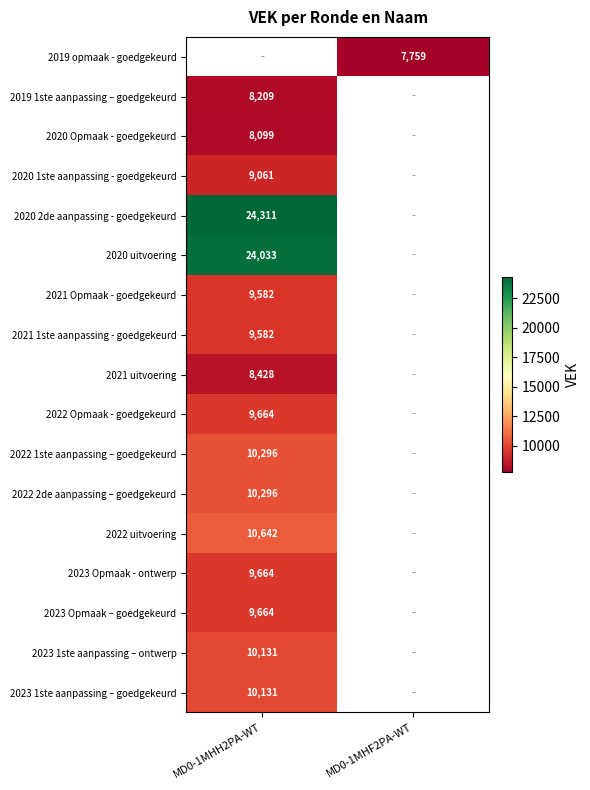

The 2020 uitvoering series shows 33851 at MD0-1MHH2PA-WT. True or false?

False